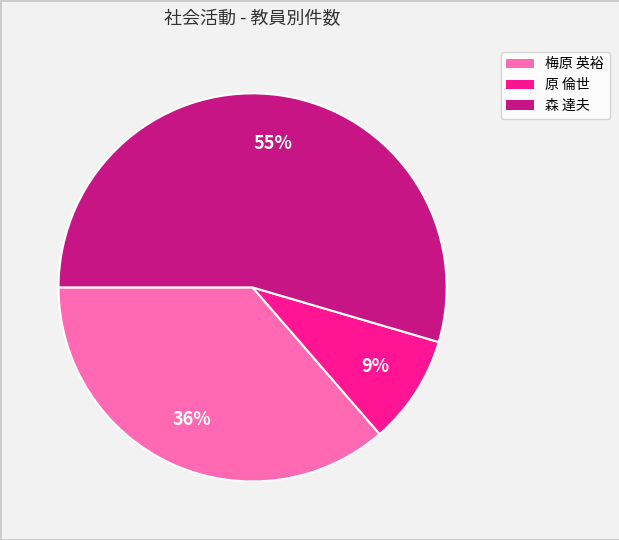

Is there any slice that represents more than half of the pie?

Yes